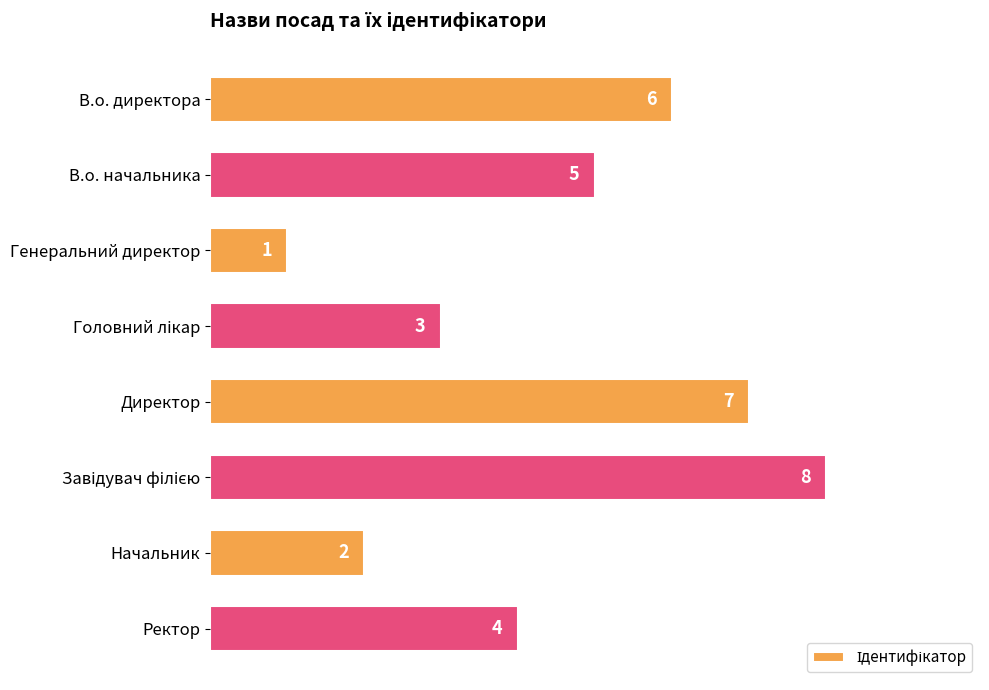

What is the change in value from В.о. директора to Начальник?

-4